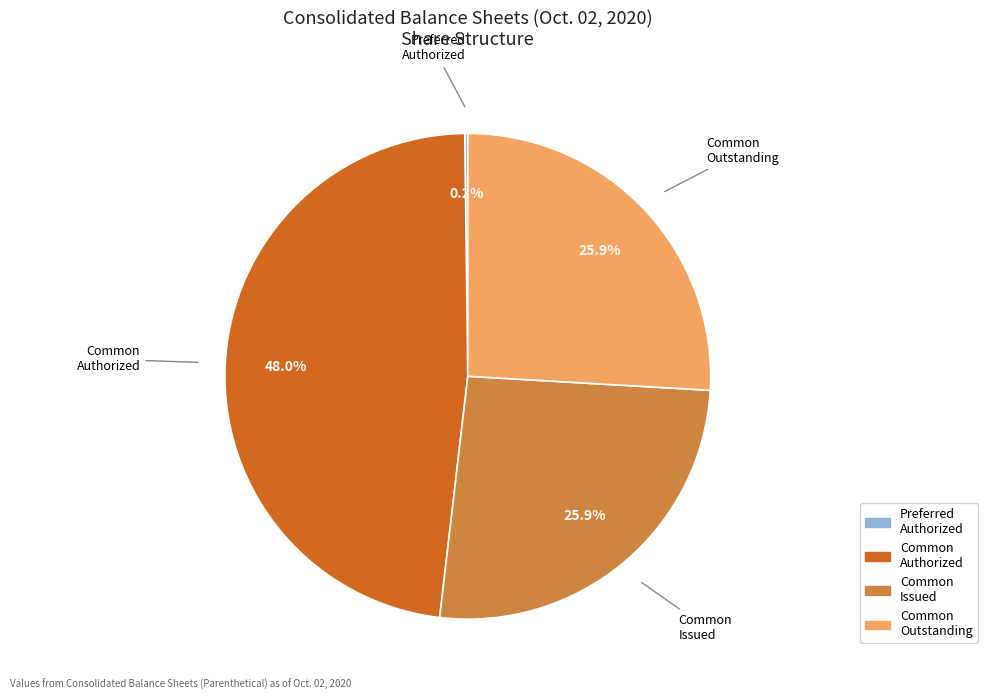

What is the ratio of the value at Common Issued to the value at Common Outstanding?

1.0